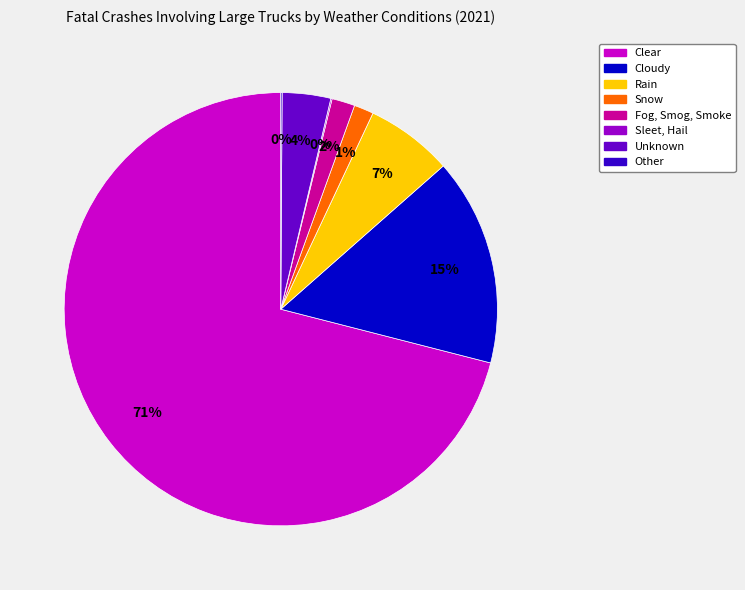

Which has a higher value, Unknown or Cloudy?

Cloudy